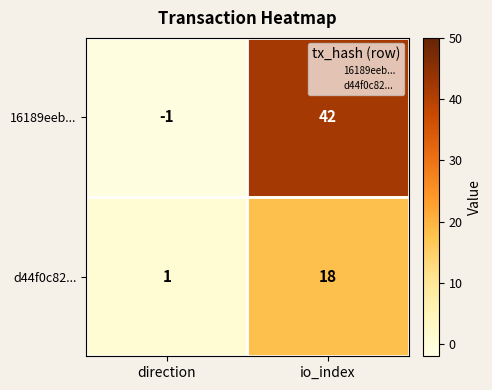

How many values in 16189eeb... are above zero?

1